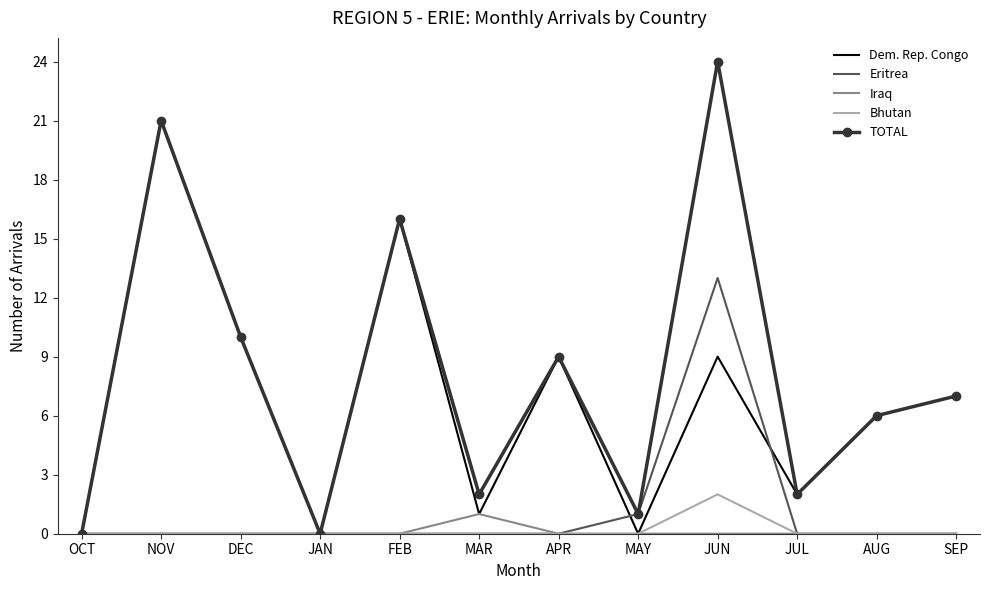

List the series in order of their peak value, highest first.

TOTAL, Dem. Rep. Congo, Eritrea, Bhutan, Iraq